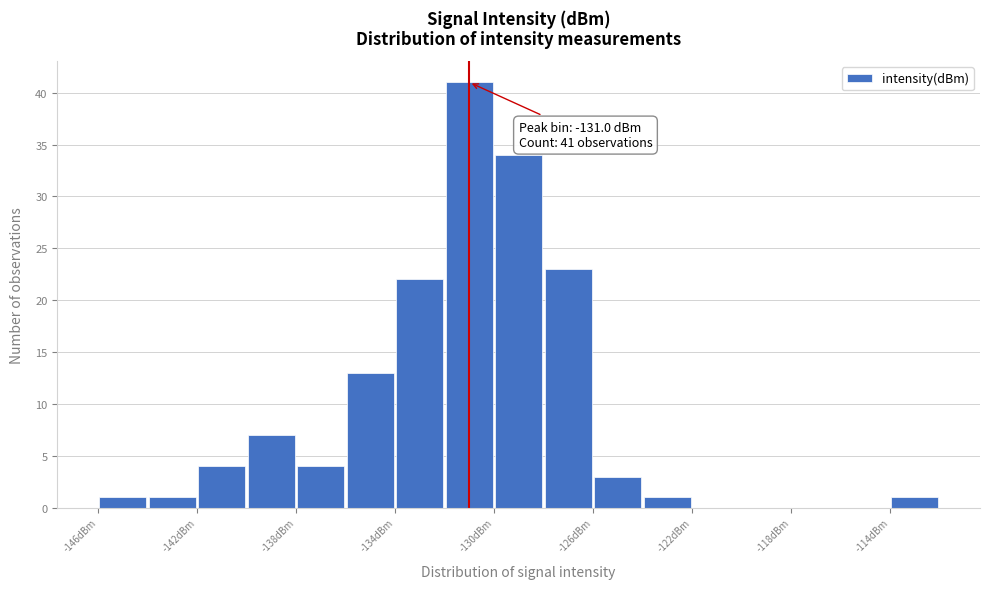

Over which range of the x-axis is the bar tallest?

-132 to -130